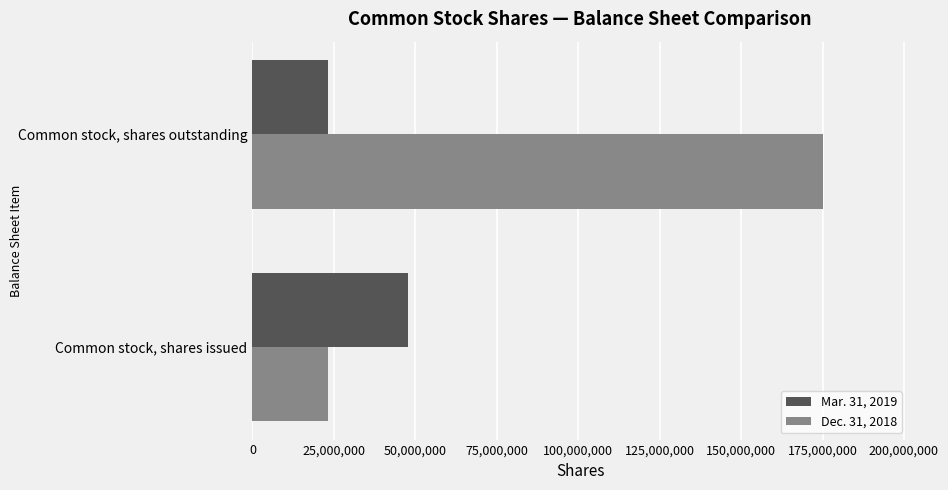

The value of Mar. 31, 2019 at Common stock, shares outstanding is 23234472. True or false?

True